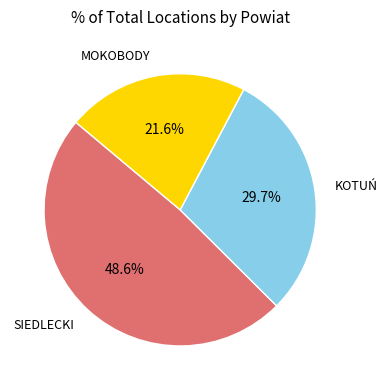

Is there a majority slice in this chart?

No